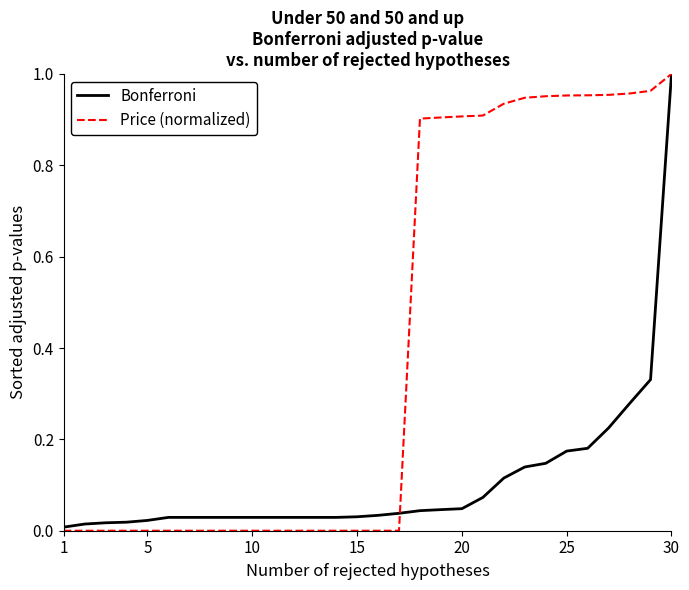

Which series has the largest total across all categories?

Price (normalized)